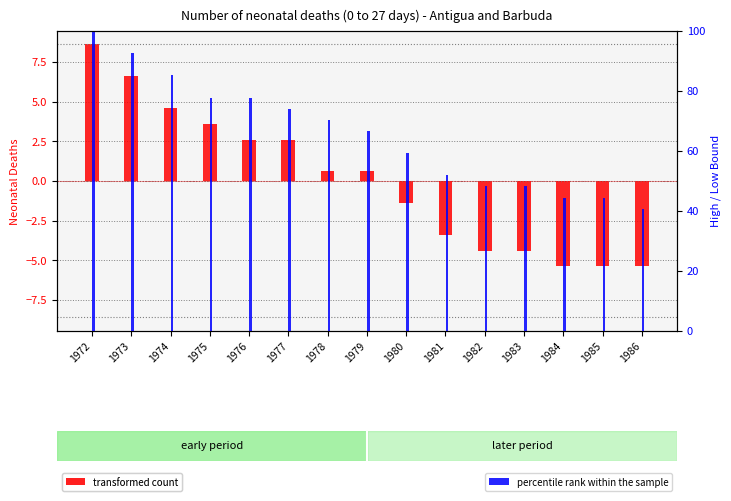

Is the value of transformed count at 1986 greater than the value of percentile rank within the sample at 1978?

No